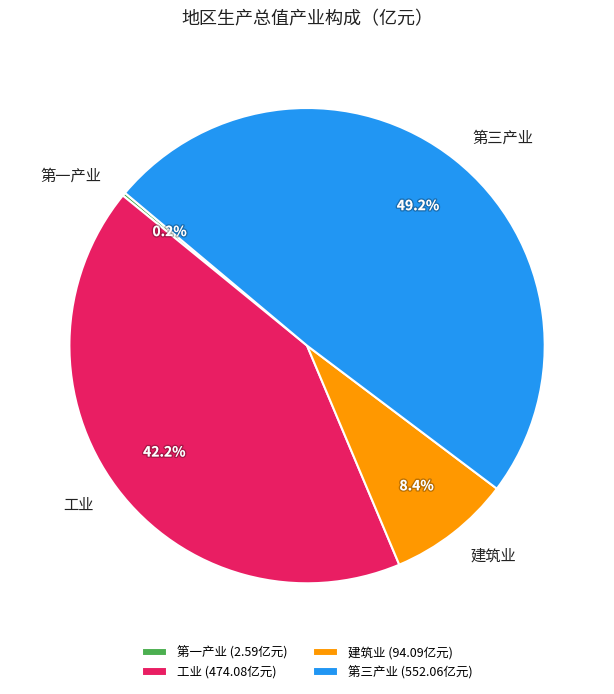

Does 建筑业 represent more than half of the total?

No